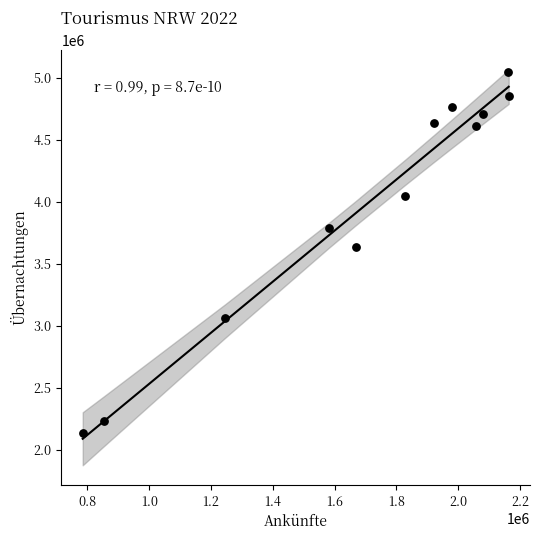

What is the average X value?

1693600